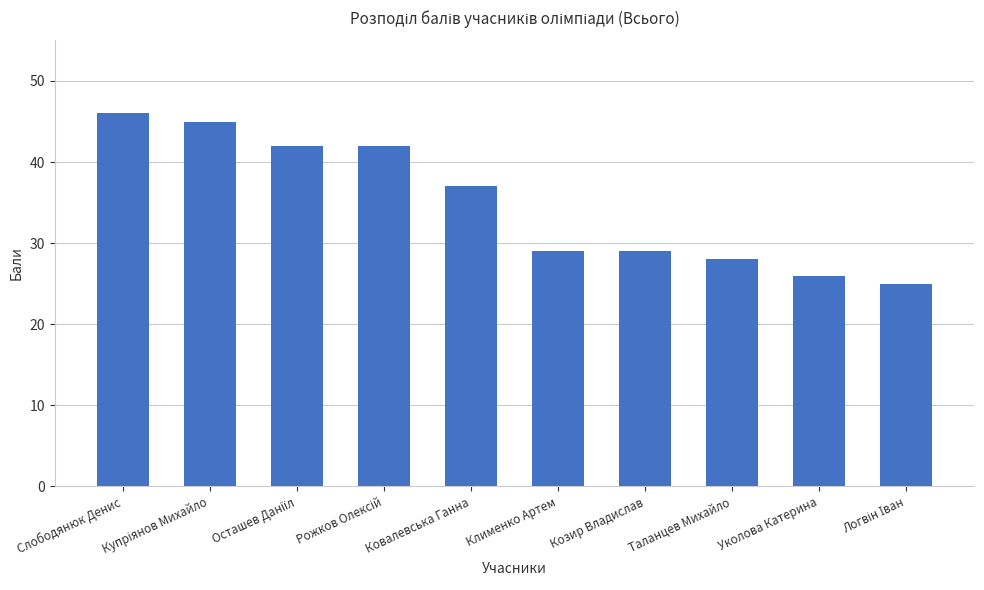

What is the average value?

35